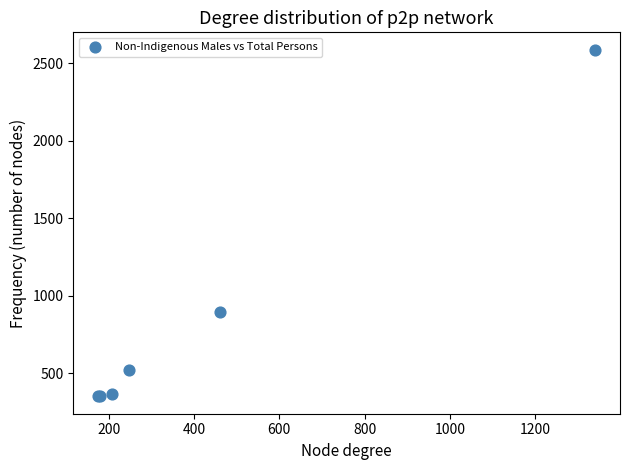

What Y value in the scatter plot is closest to 1469?

893